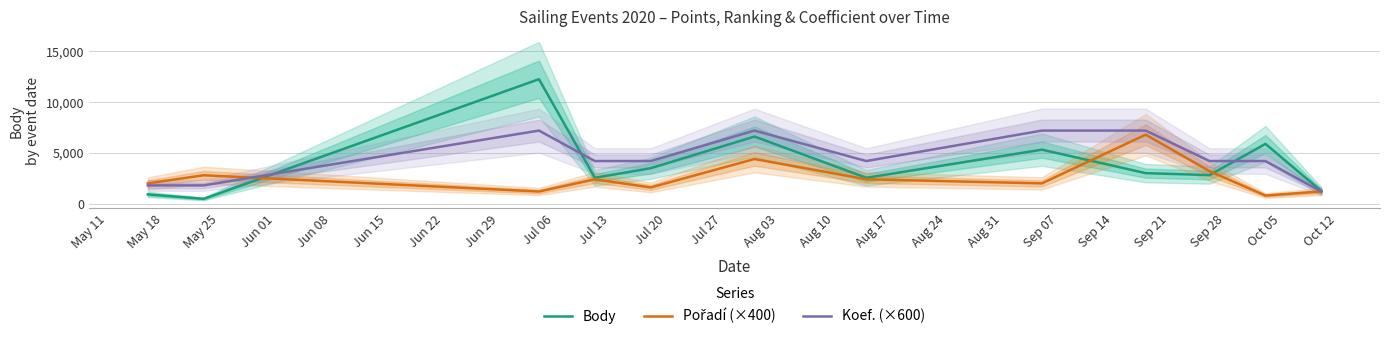

How many values in the Koef. (×600) series exceed 4200?

4